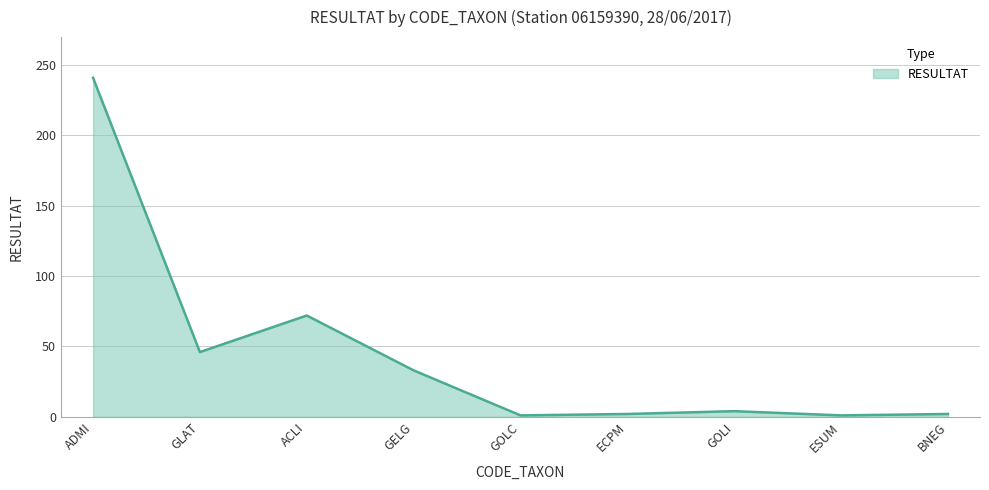

What is the difference between the maximum and second lowest values?

240